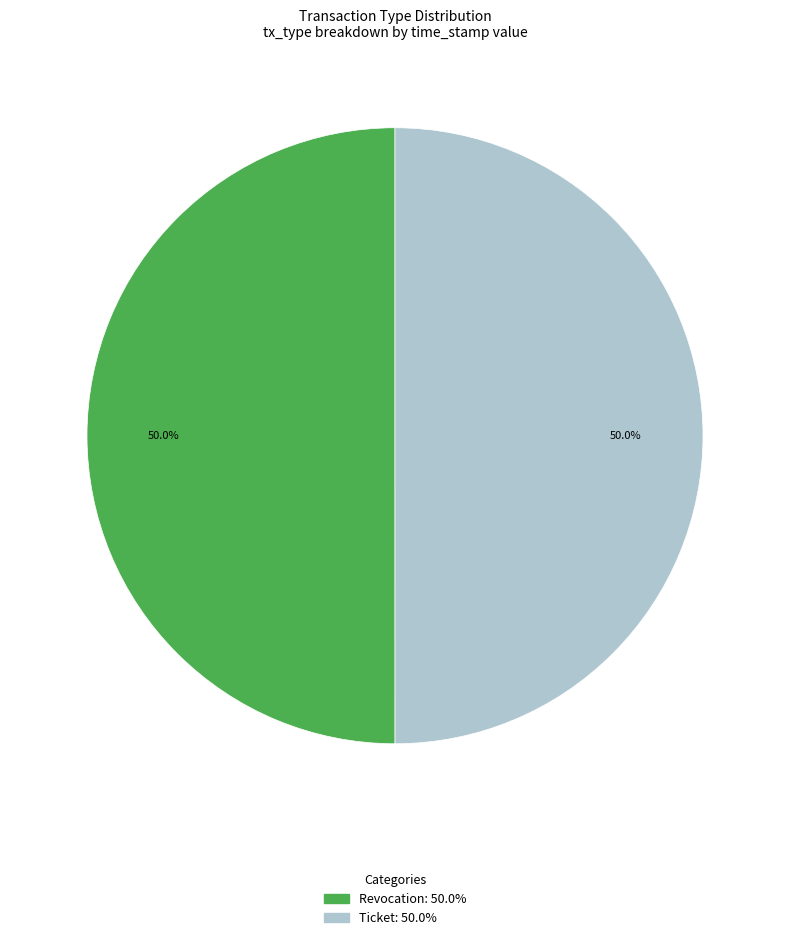

What percentage is the Ticket slice, to the nearest percent?

50%